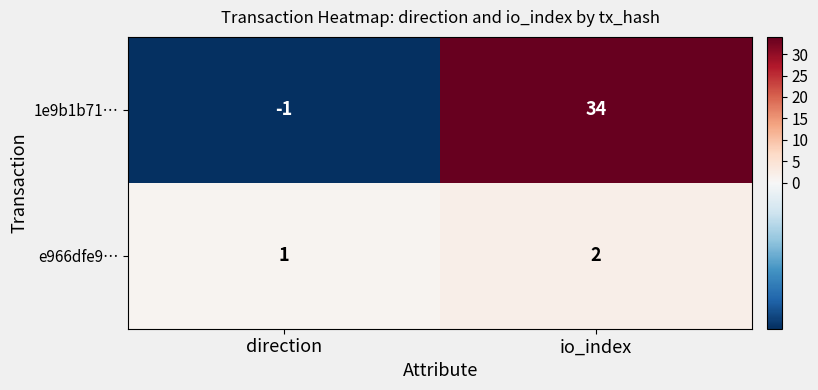

Where is 1e9b1b71… nearest to the value 16?

direction